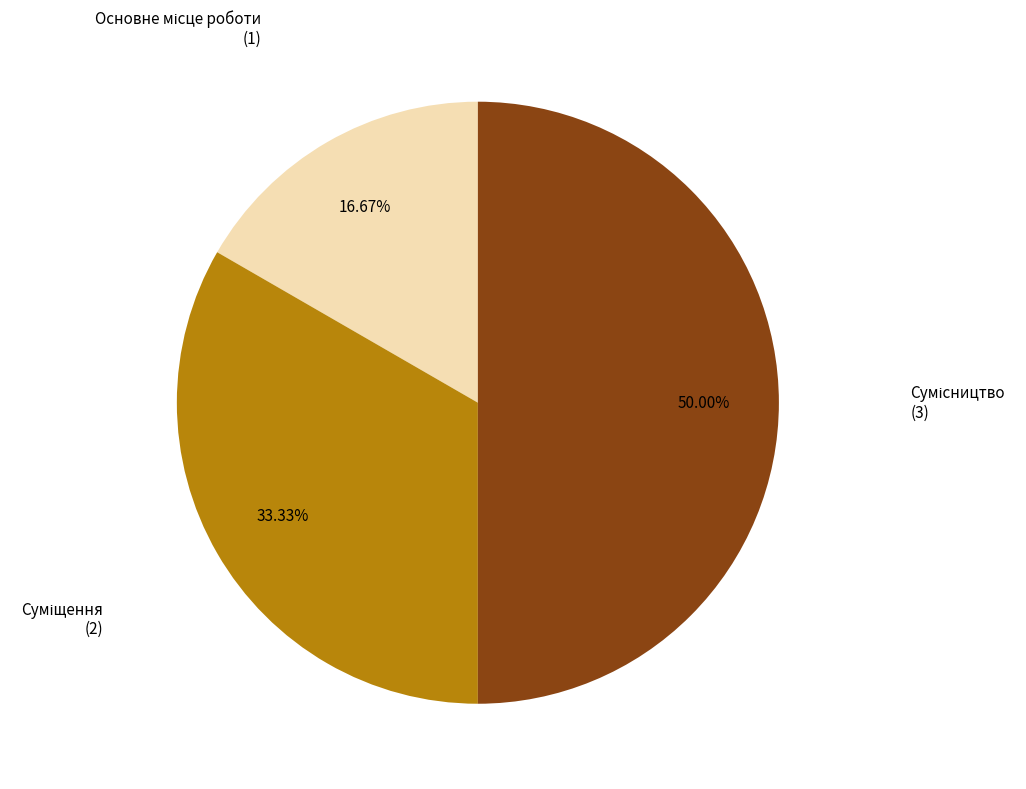

Between Суміщення and Основне місце роботи, which is larger?

Суміщення